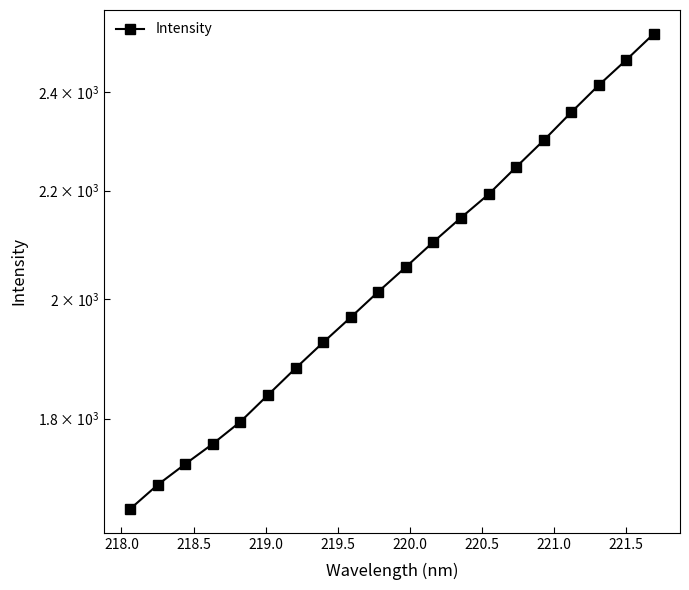

What is the difference between the second highest and second lowest values?

770.4